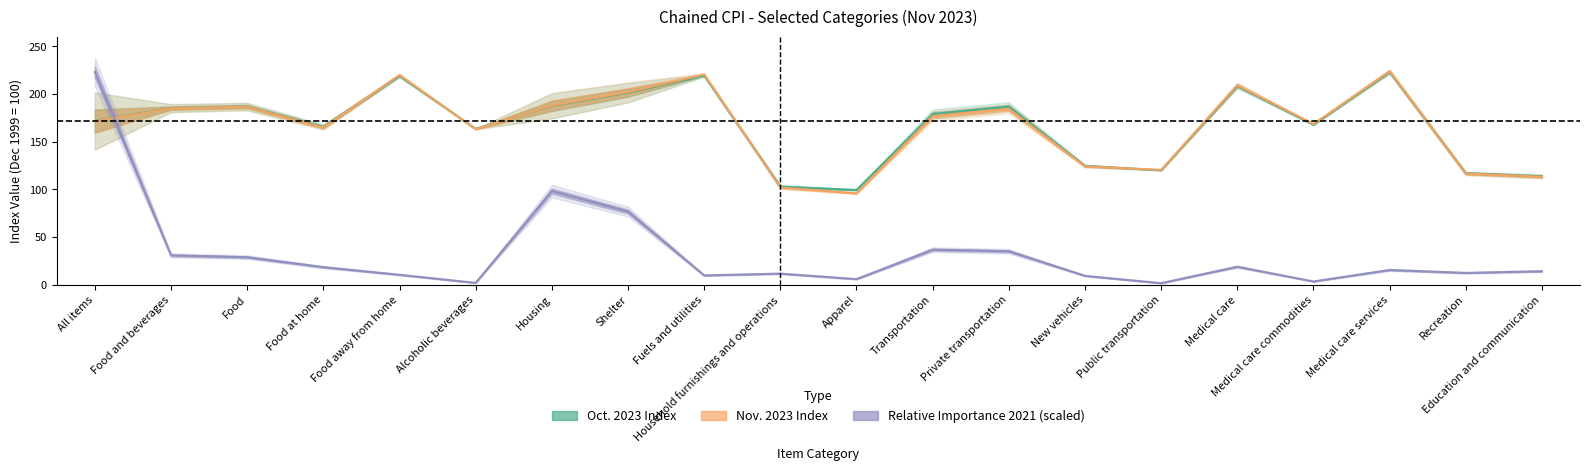

Rank the categories by Nov. 2023 Index value from lowest to highest.

Apparel, Household furnishings and operations, Education and communication, Recreation, Public transportation, New vehicles, Alcoholic beverages, Food at home, Medical care commodities, All items, Transportation, Private transportation, Food and beverages, Food, Housing, Shelter, Medical care, Food away from home, Fuels and utilities, Medical care services